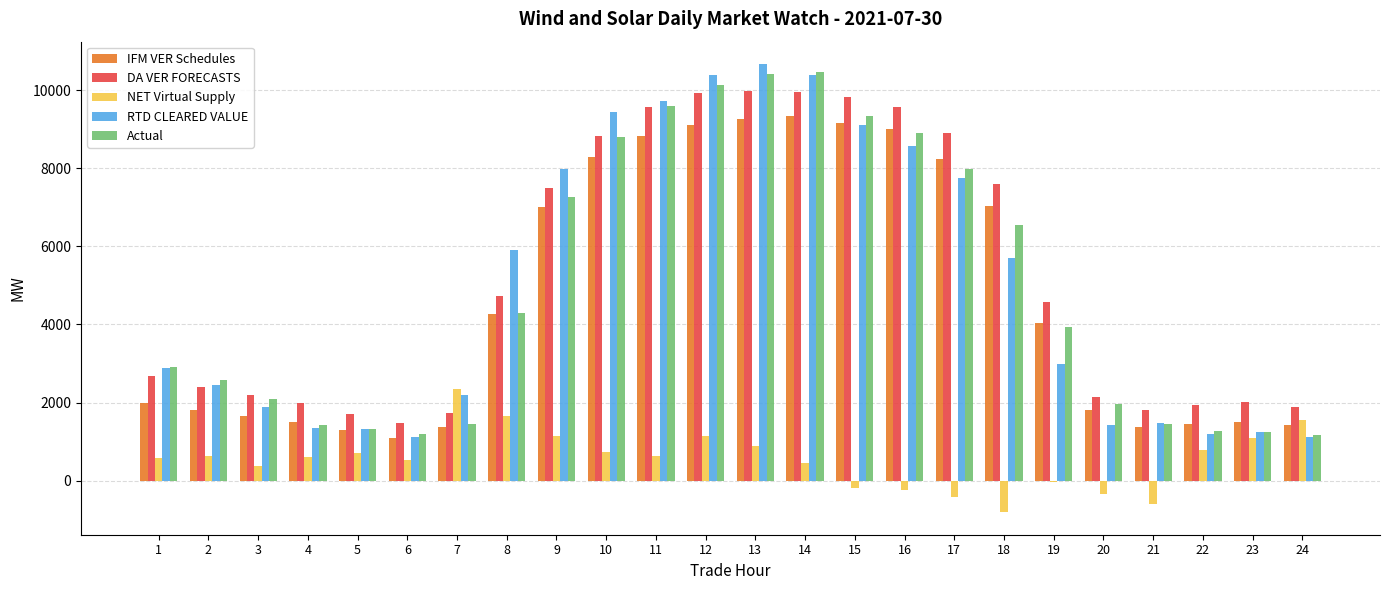

What is the greatest value displayed?

10671.5